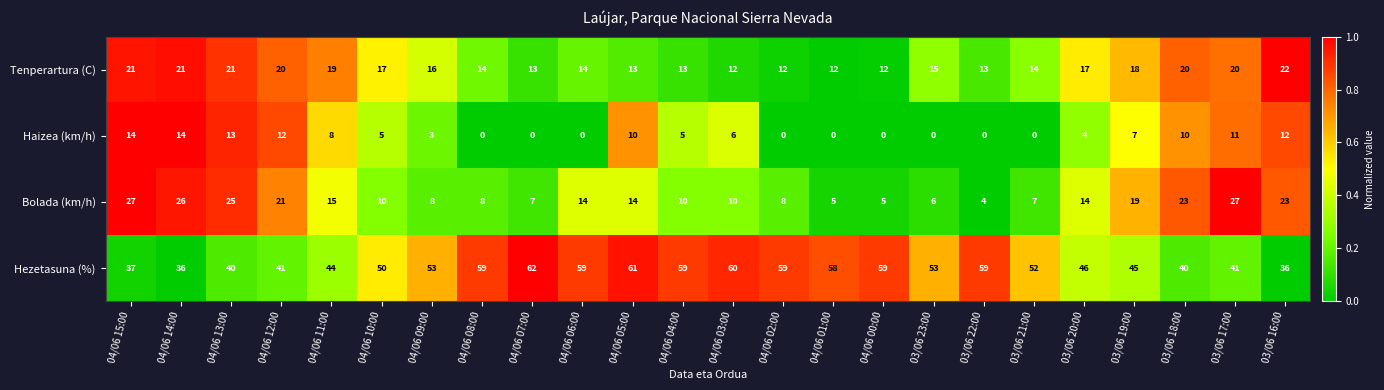

Read the Hezetasuna (%) value at 04/06 12:00.

41